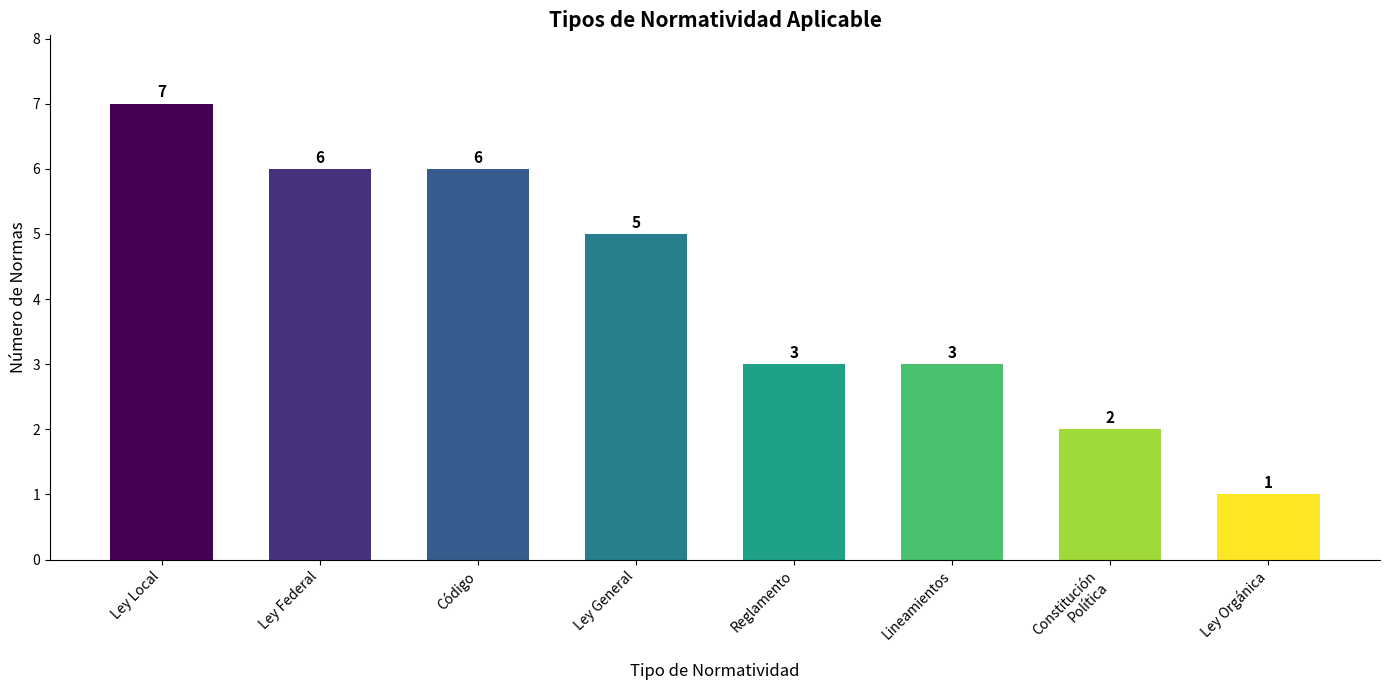

At which label does the data first exceed 5?

Ley Local